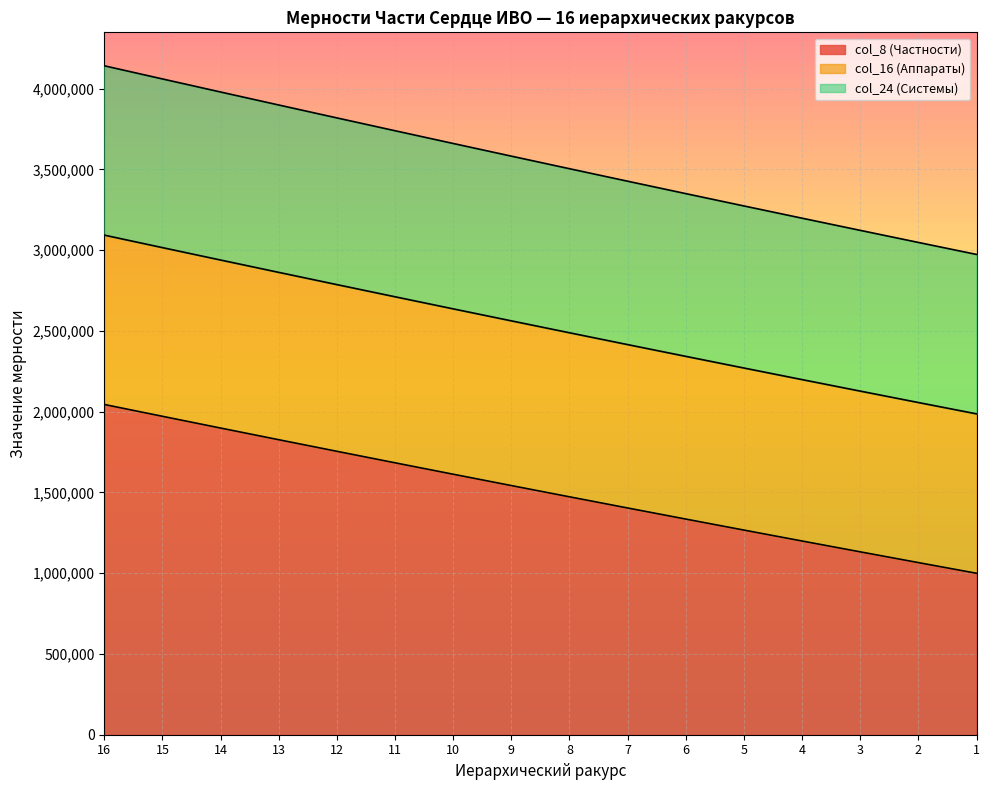

How many lines are shown in the chart?

3